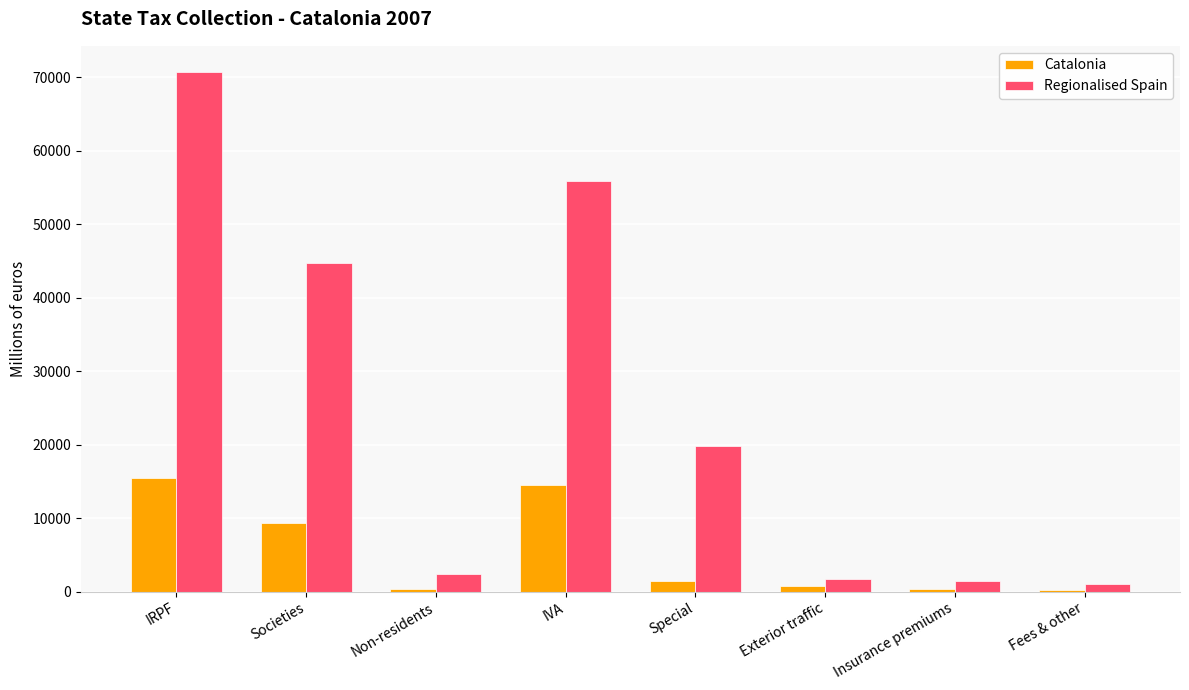

Is it true that Regionalised Spain equals 44719.2 at Societies?

True